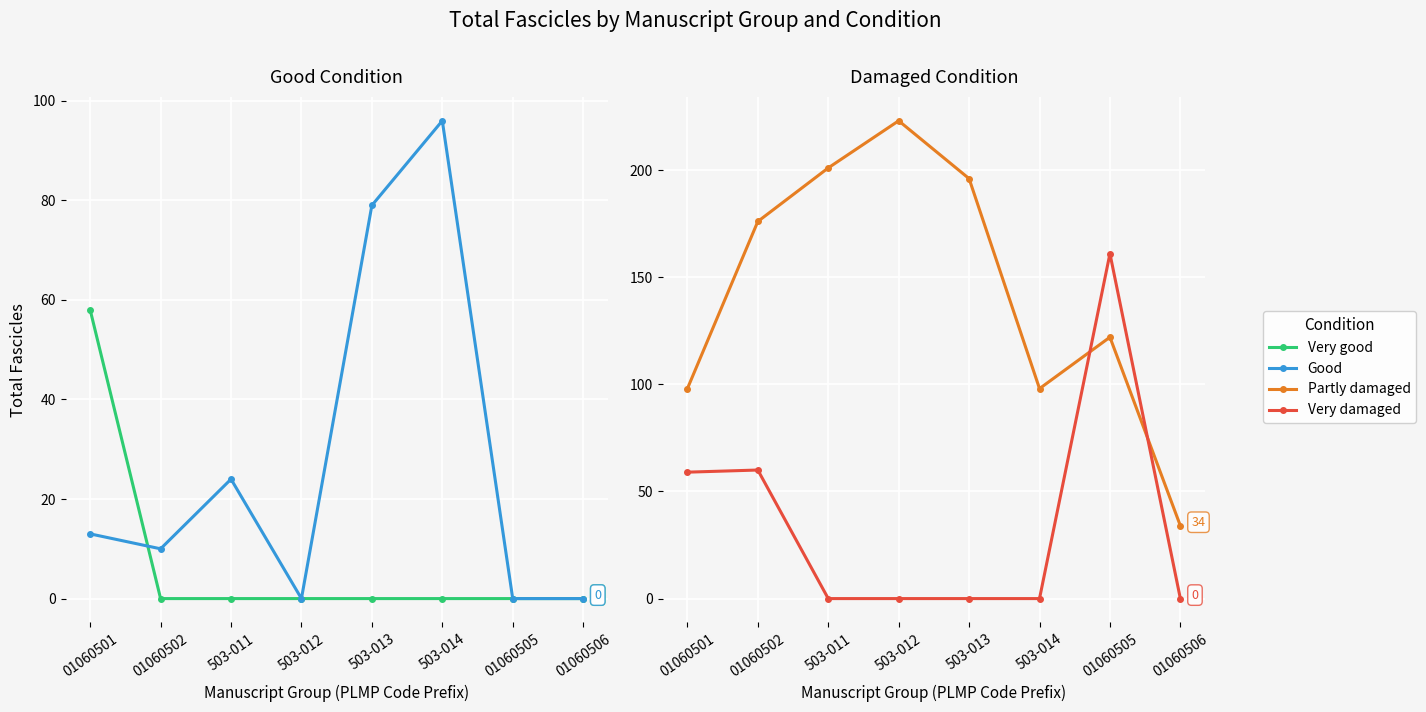

What is the label of the 5th point from the right?

503-012